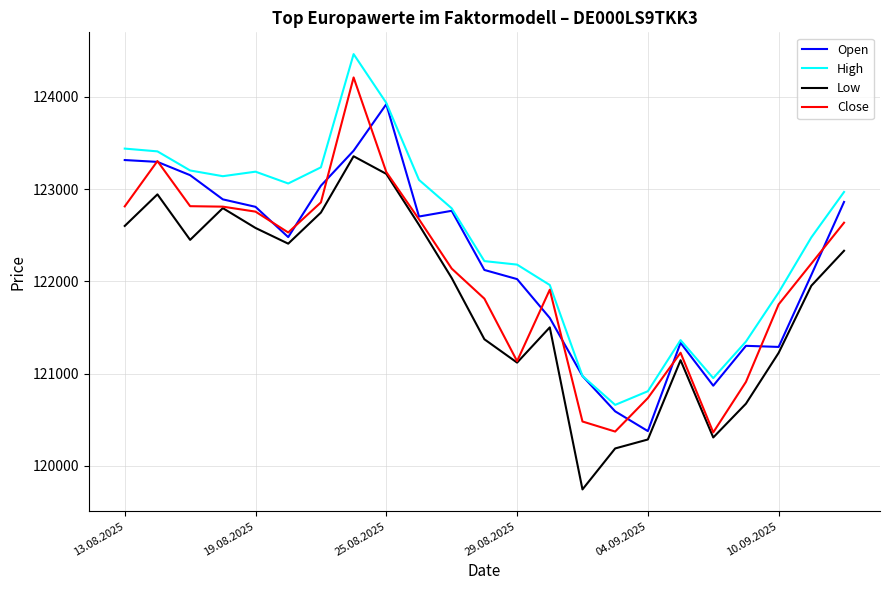

Which series has the largest total across all categories?

High